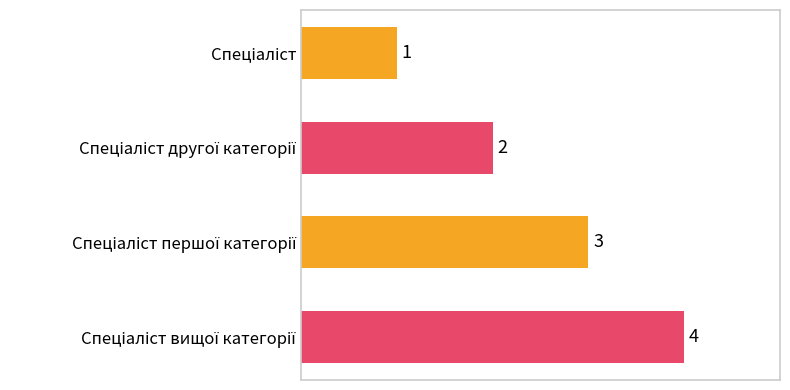

What is the greatest value displayed?

4